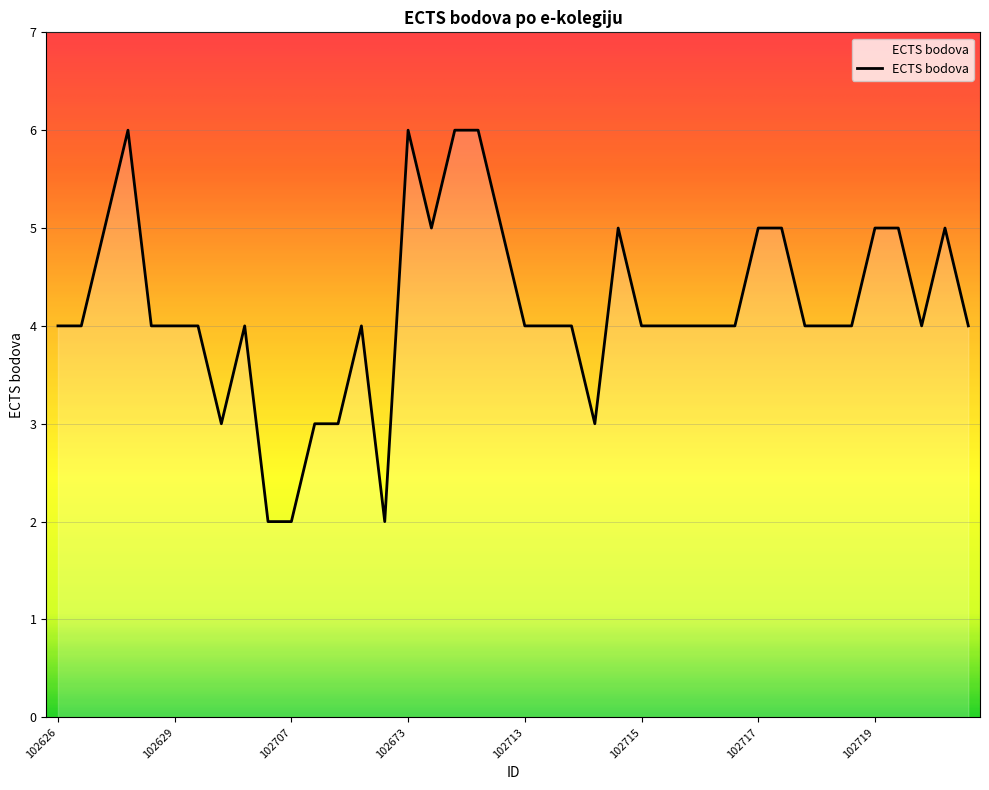

What is the difference between the maximum and minimum values?

4